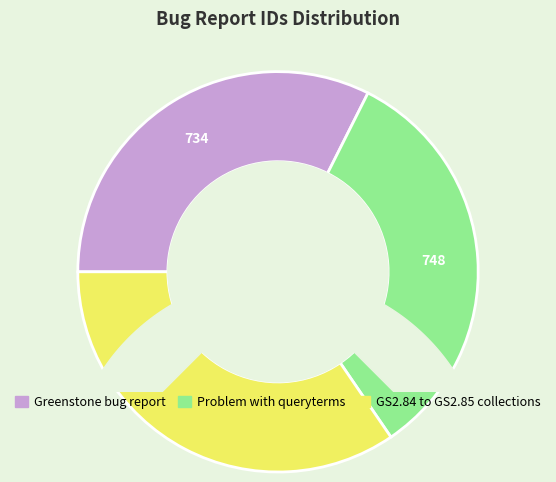

True or false: Greenstone bug report accounts for 32% of the total.

True